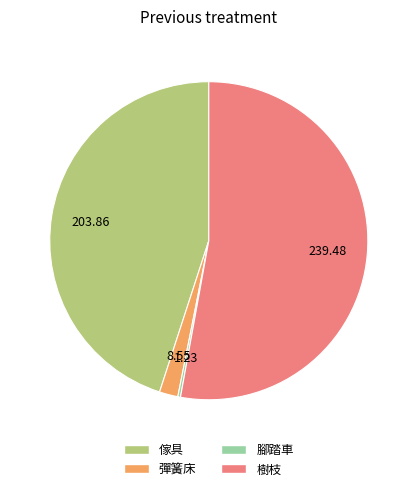

What is the ratio of the value at 傢具 to the value at 樹枝?

0.9